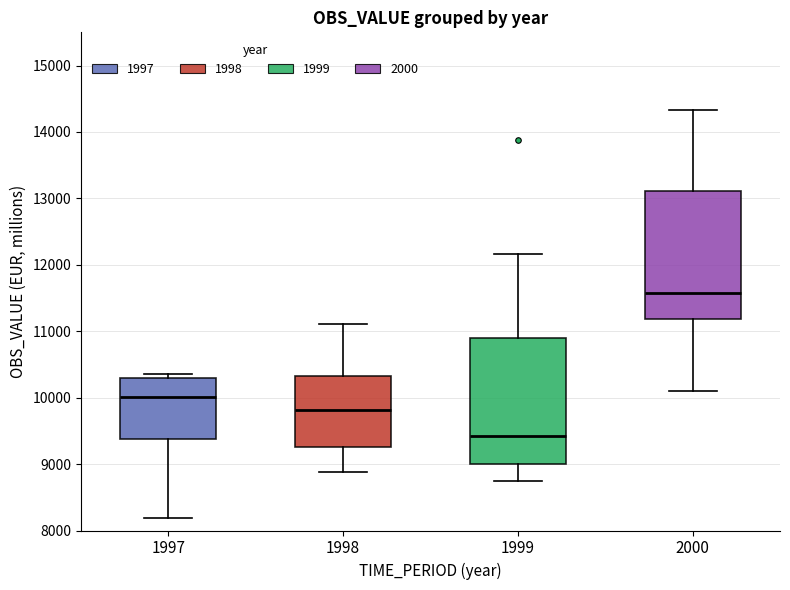

Reading left to right, transcribe this box plot: for each box, give where its median line is, the range the box spans, and where its two whiskers end, as read against the y-axis. The values are not printed on the chart, so give them approximately, as read against the axis.

1997: median 10000, box 9400 to 10300, whiskers 8200 to 10400
1998: median 9800, box 9300 to 10300, whiskers 8900 to 11100
1999: median 9400, box 9000 to 10900, whiskers 8700 to 12200
2000: median 11600, box 11200 to 13100, whiskers 10100 to 14300